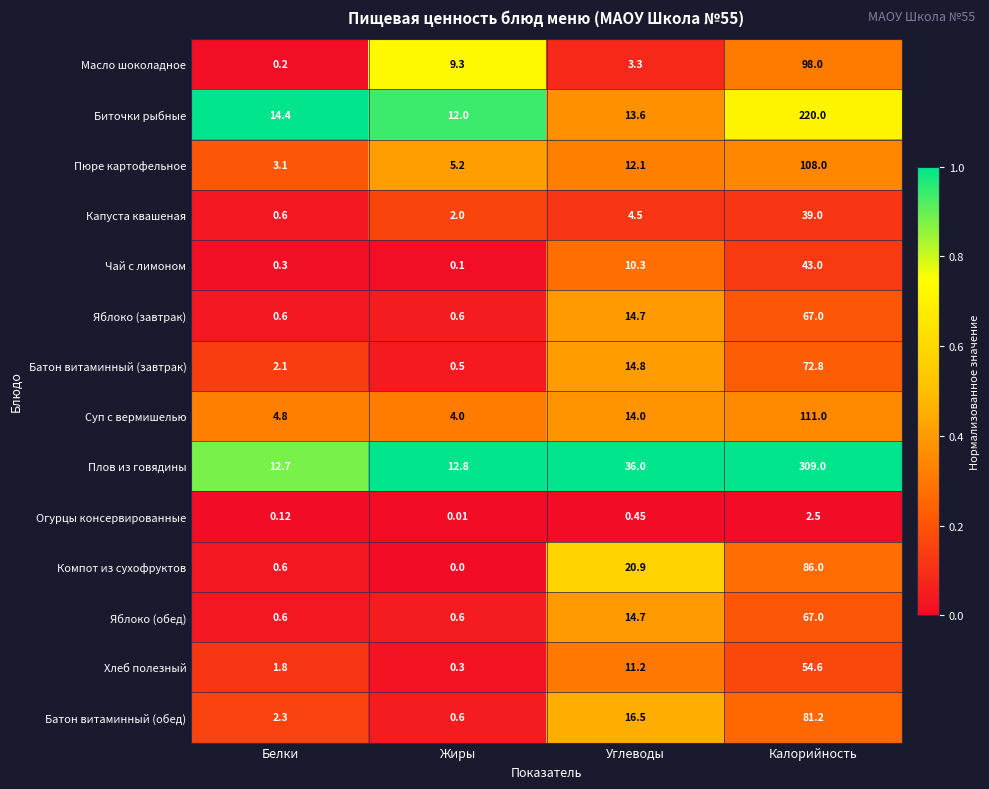

How many categories are shown in the chart?

4